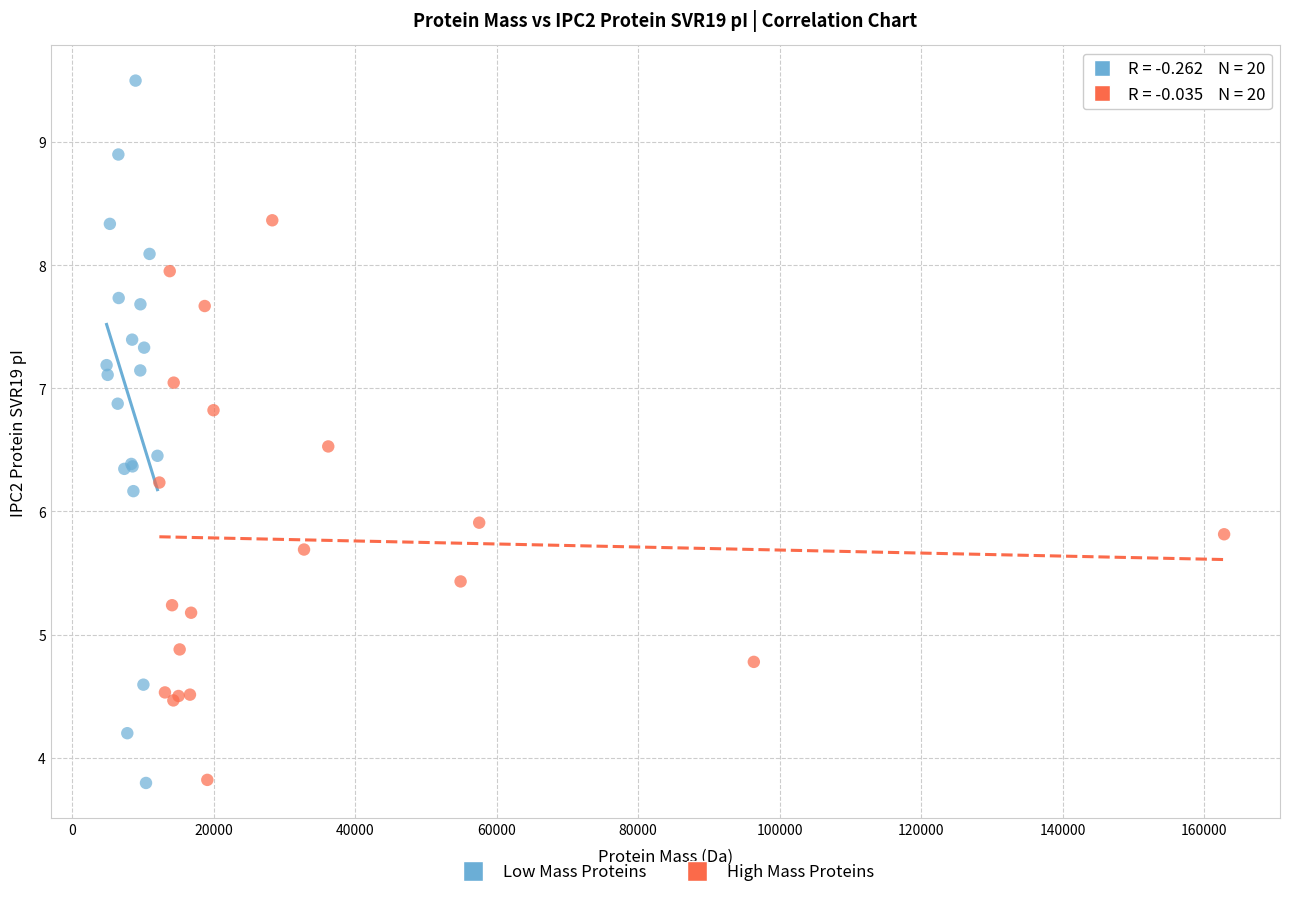

Which series reaches the maximum Y coordinate?

Low Mass Proteins